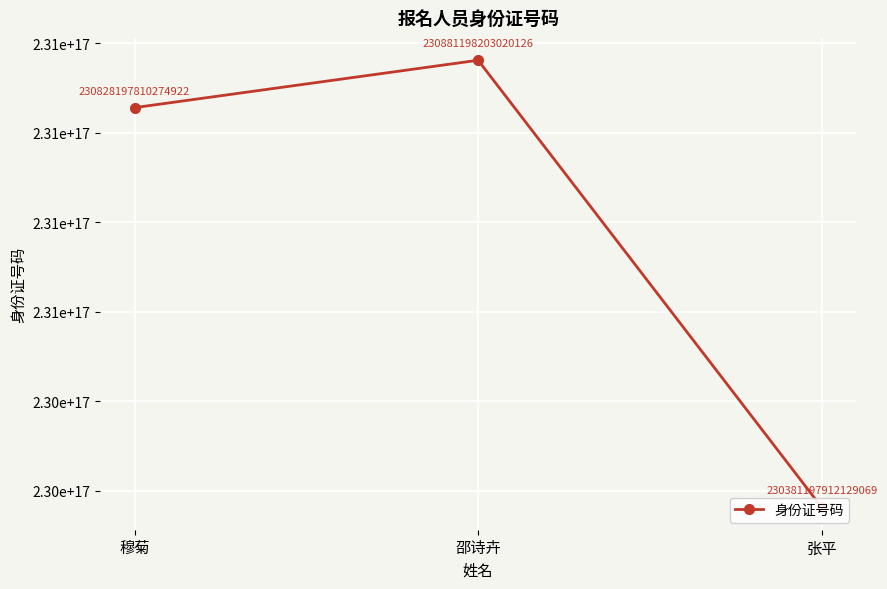

Which category has the highest value across all series?

邵诗卉